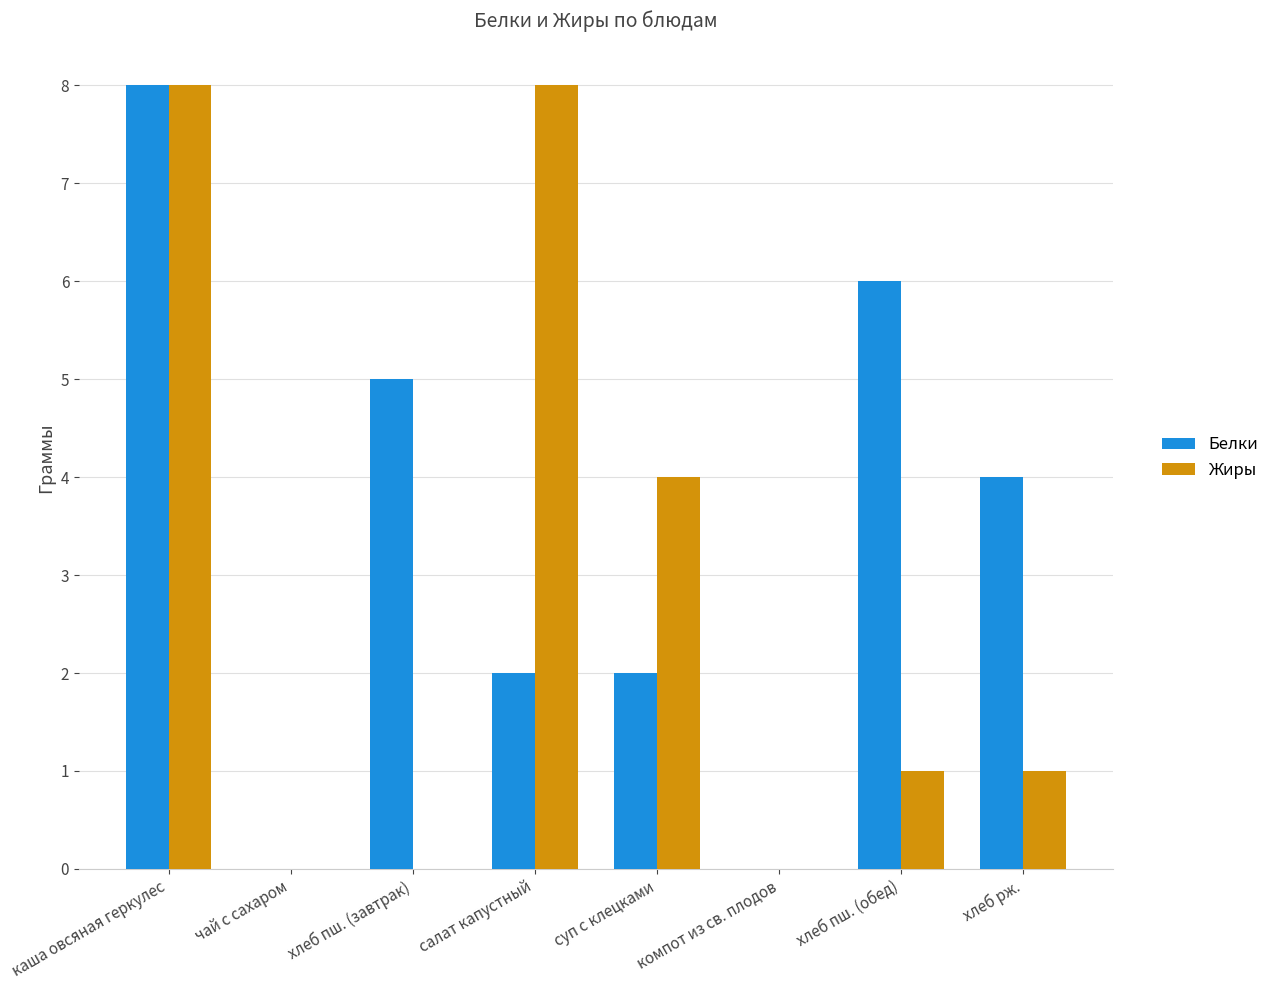

Read the Белки value at хлеб рж..

4